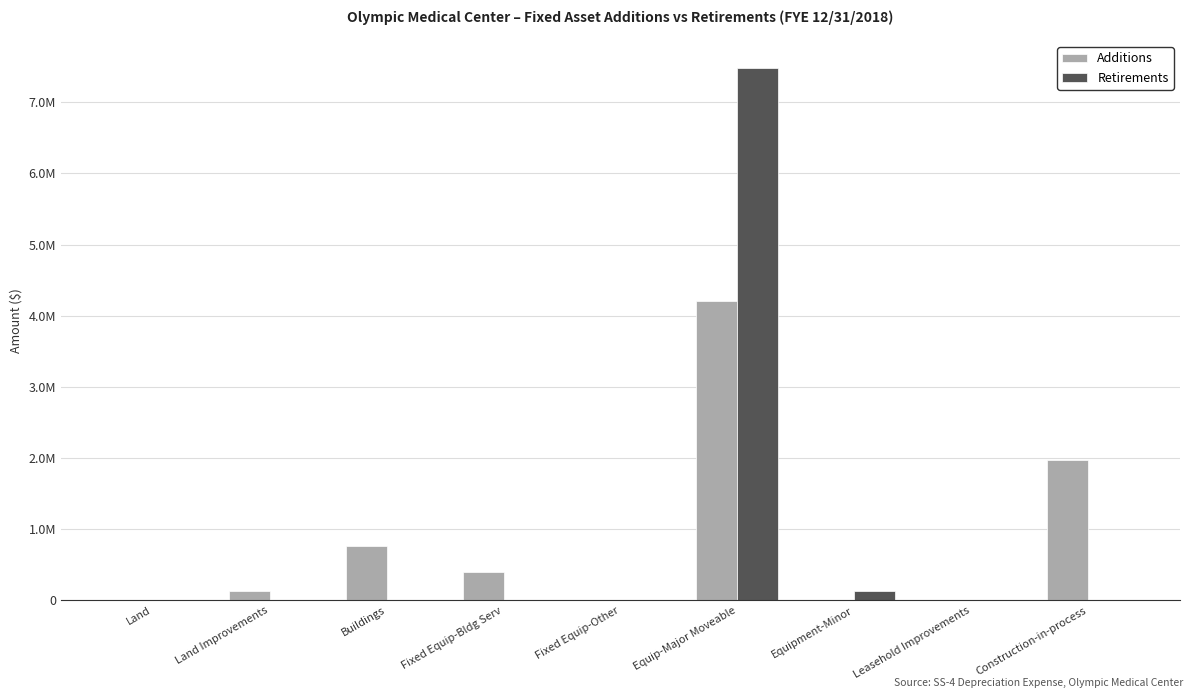

What is the highest value of the Retirements series?

7484334